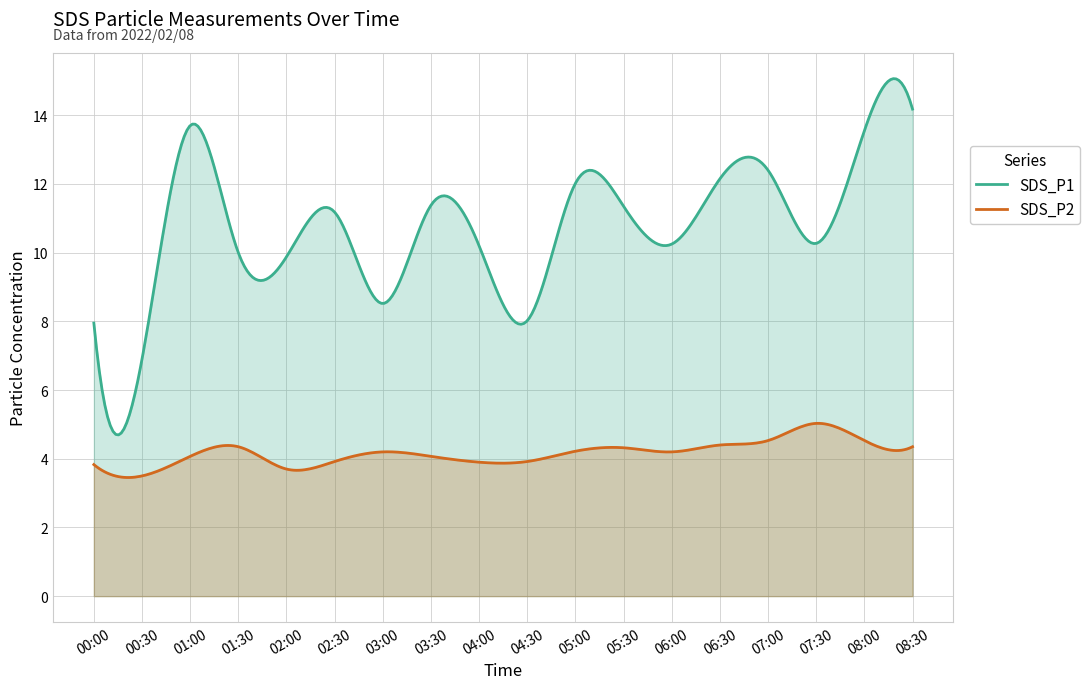

How many categories are shown in the chart?

300